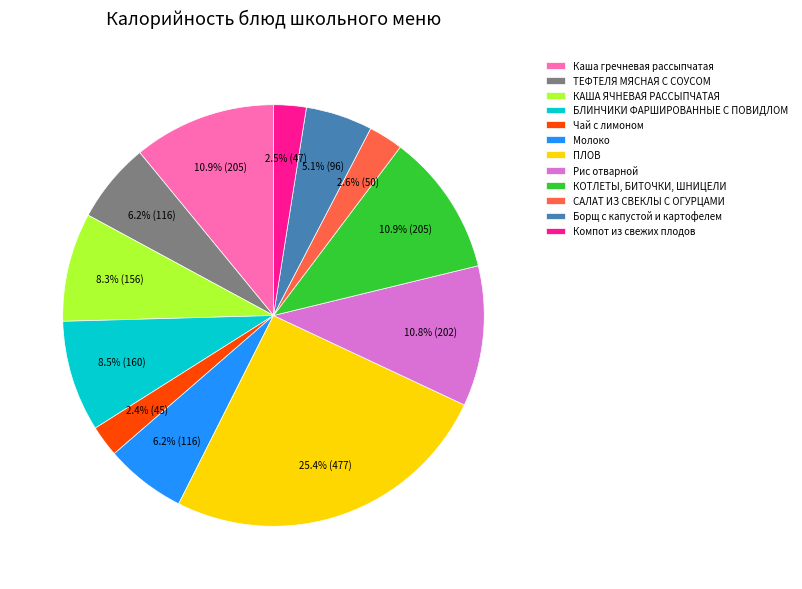

What percentage do Каша гречневая рассыпчатая and ТЕФТЕЛЯ МЯСНАЯ С СОУСОМ together represent?

17.1%